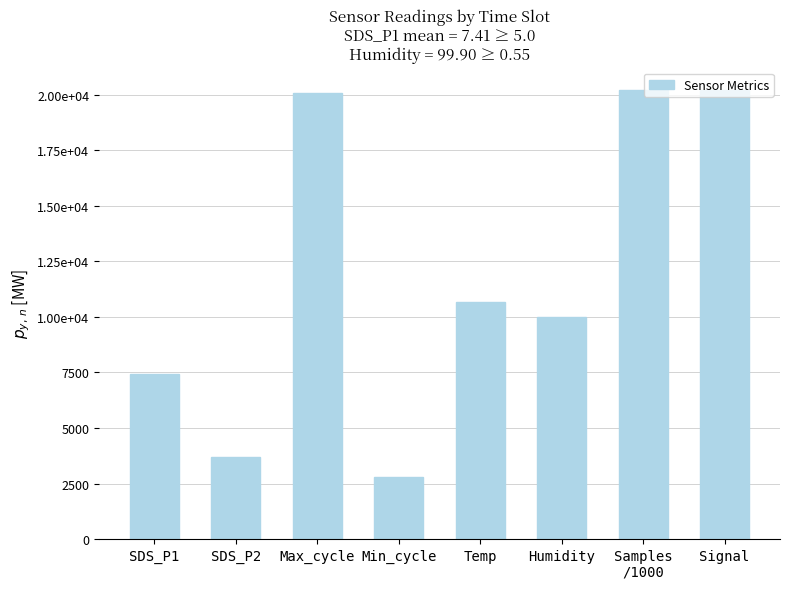

Are the bars horizontal?

No